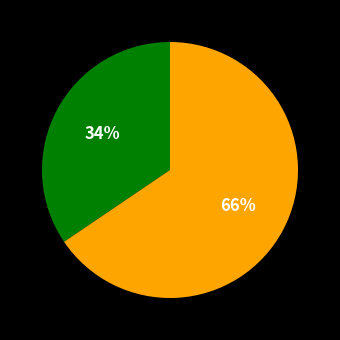

Does any single category account for the majority?

Yes